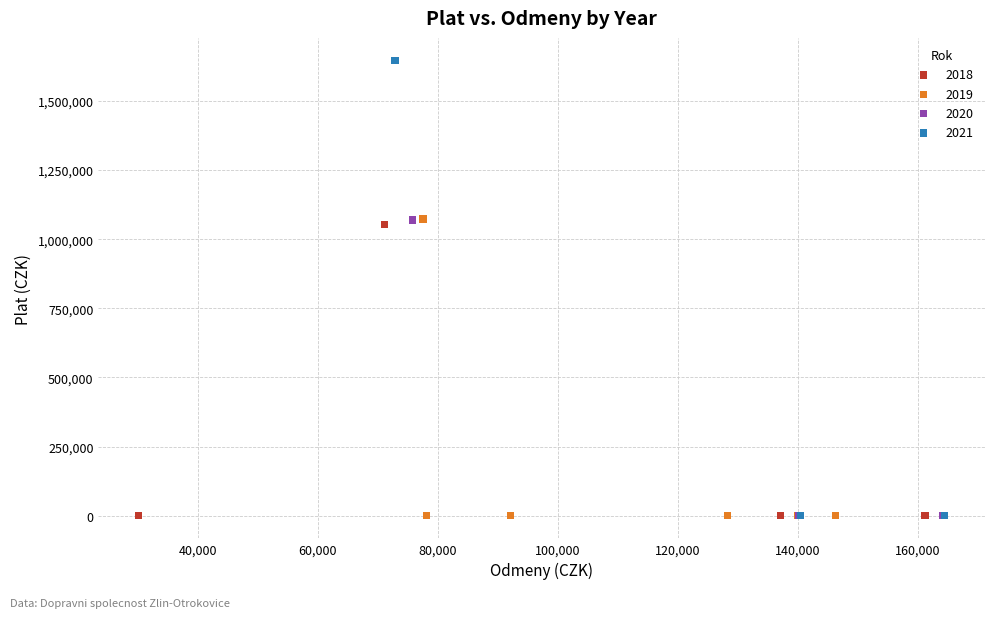

Which series contains the highest Y value?

2021